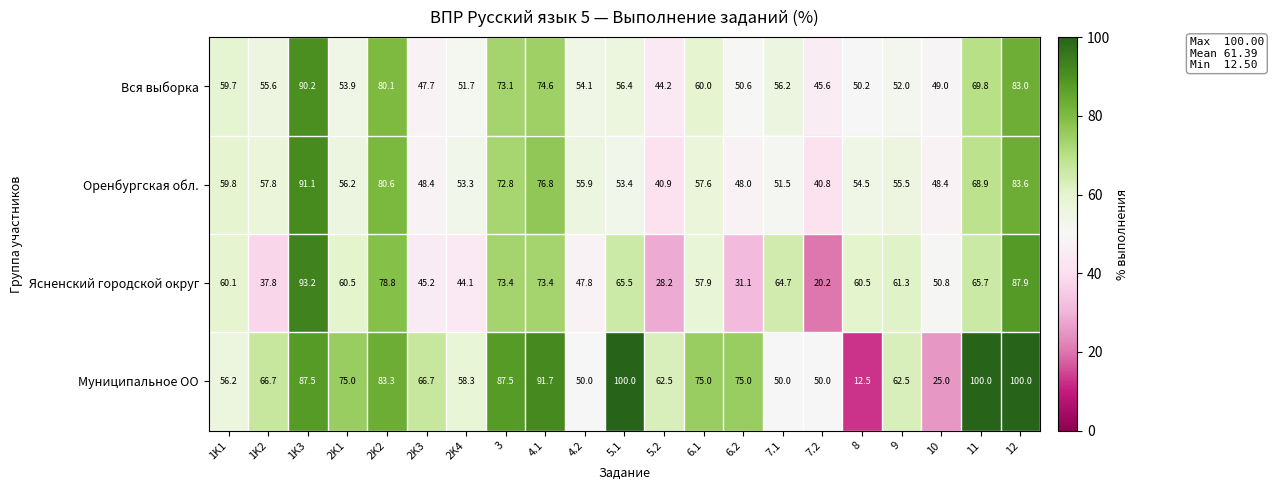

True or false: Оренбургская обл. has a value of 22.0 at 4.1.

False